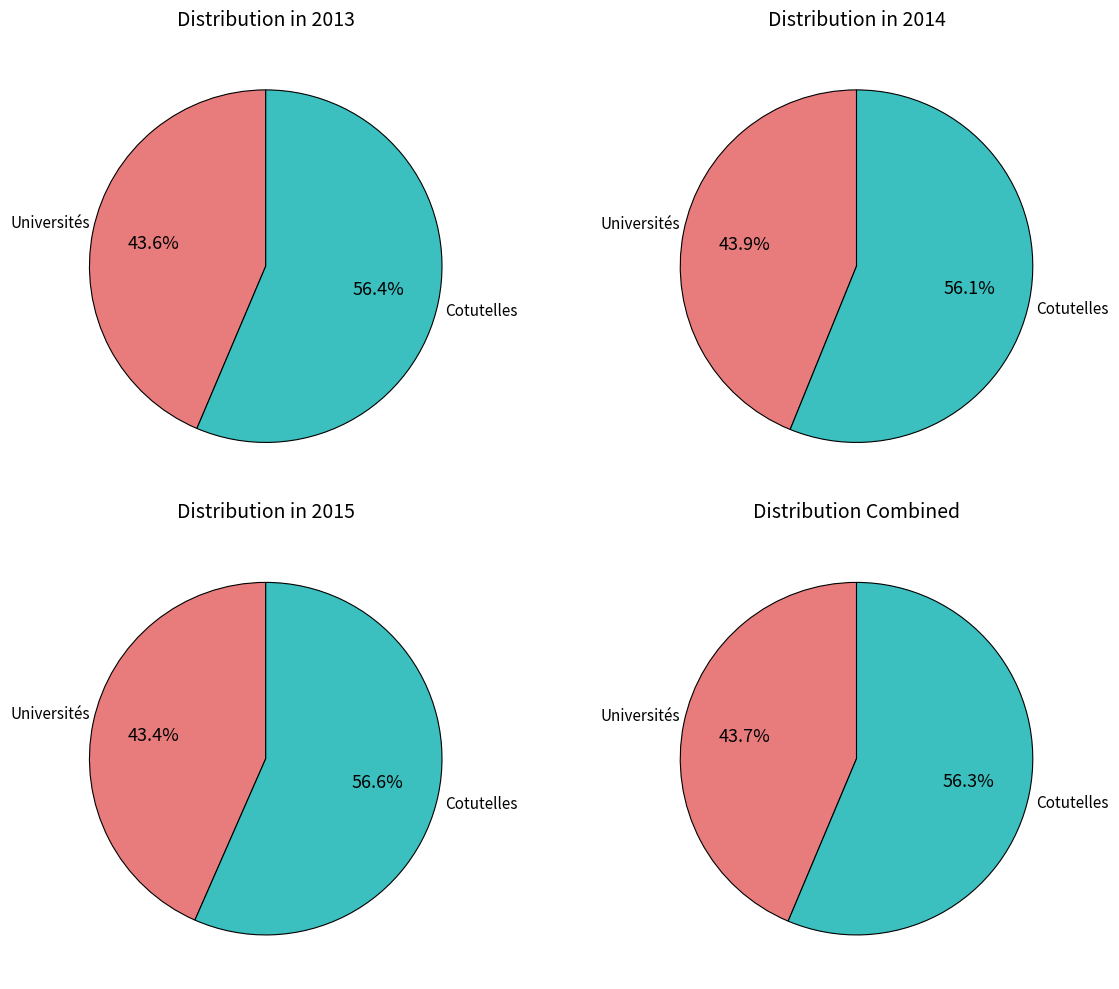

Does Universités represent more than half of the total?

No